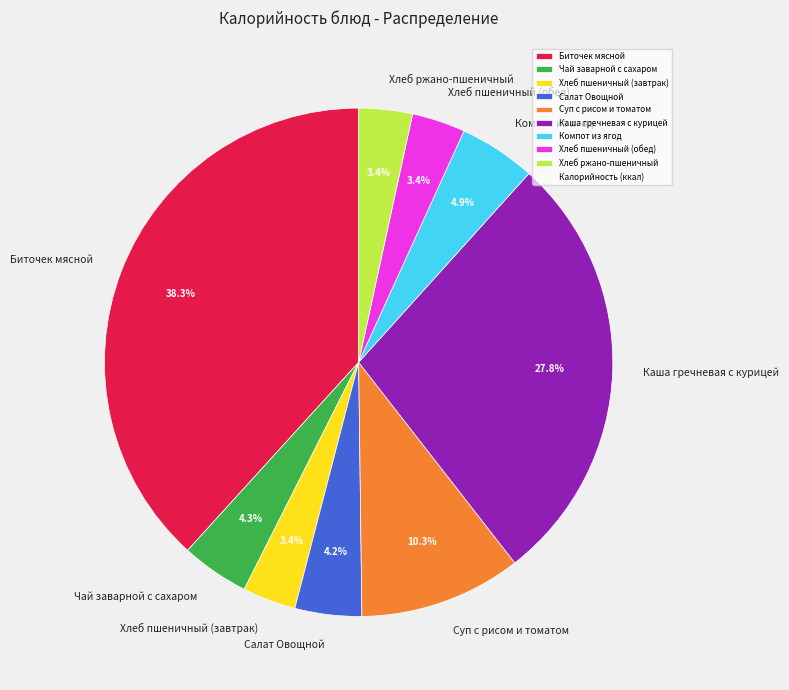

True or false: Суп с рисом и томатом accounts for 16% of the total.

False